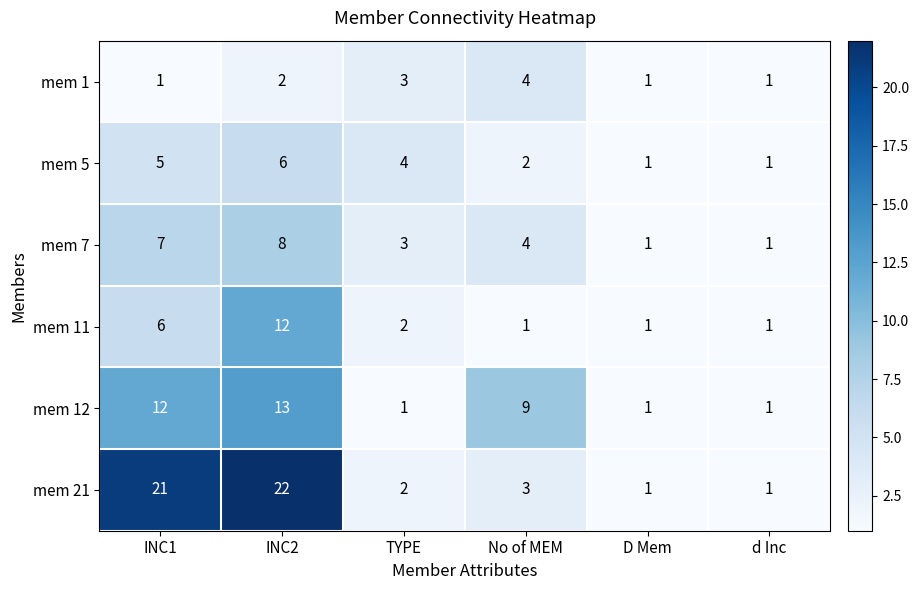

What is the maximum value shown in the chart?

22